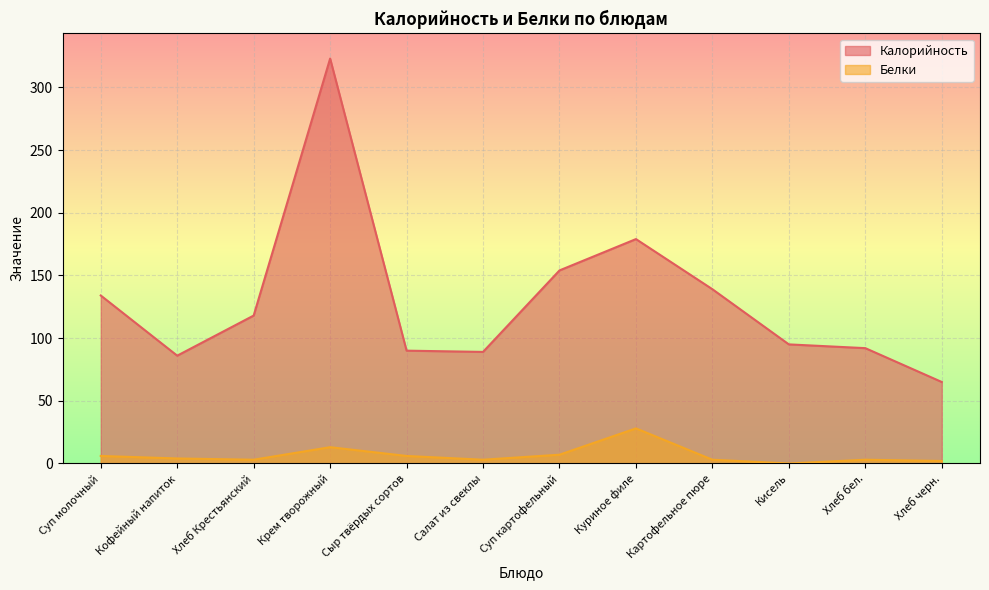

What value does the Белки series have at Крем творожный?

13